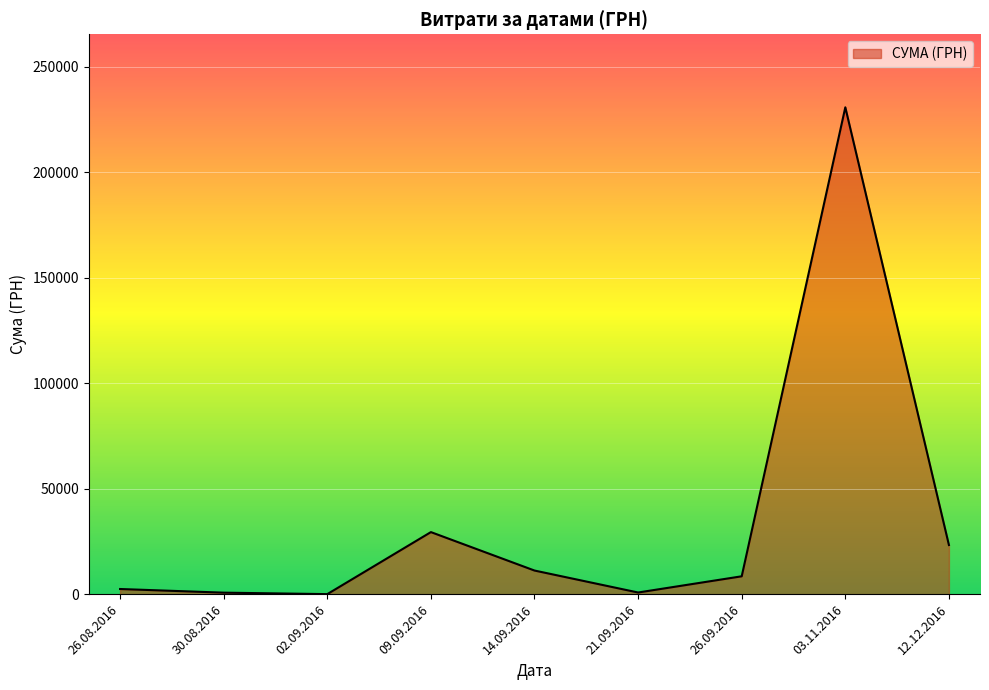

What is the maximum value shown in the chart?

230842.2